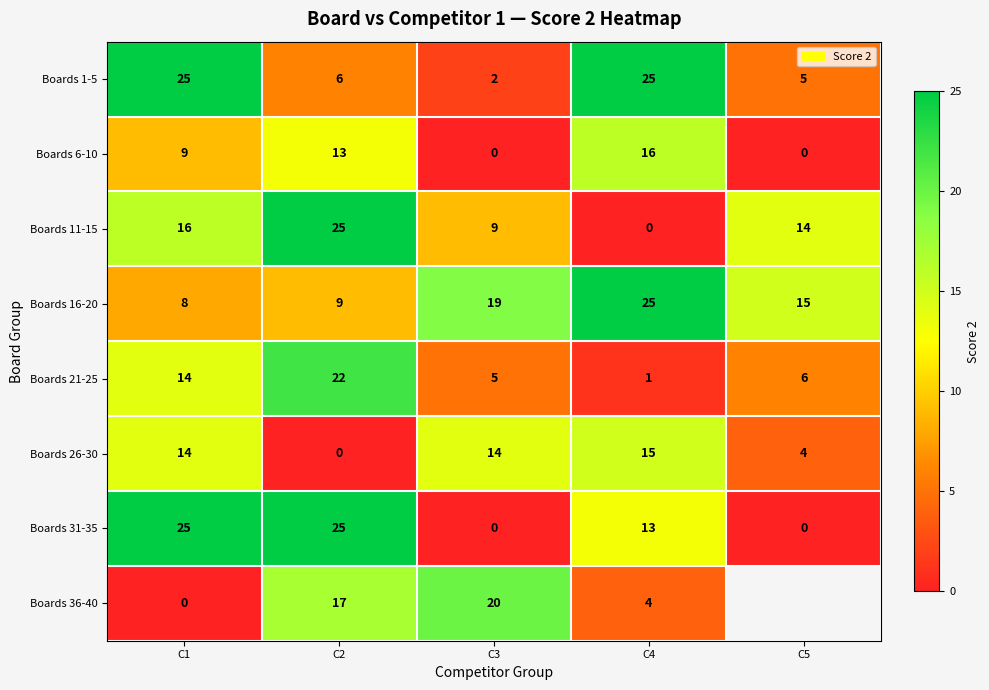

At how many categories does at least one series exceed 10?

5